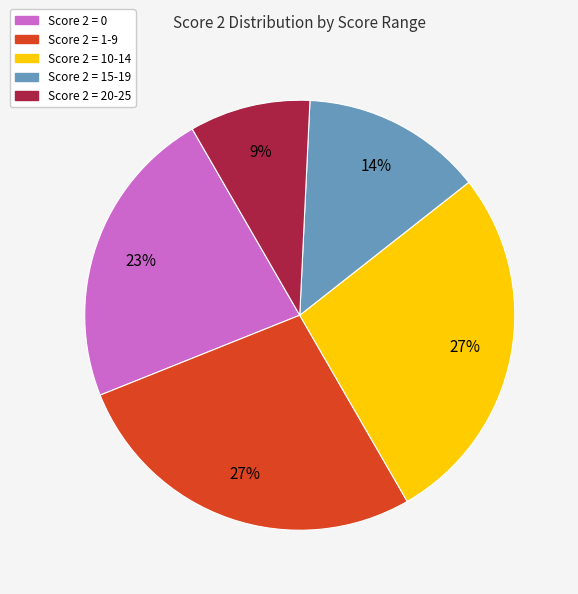

To the nearest percent, what is the average slice percentage?

20%